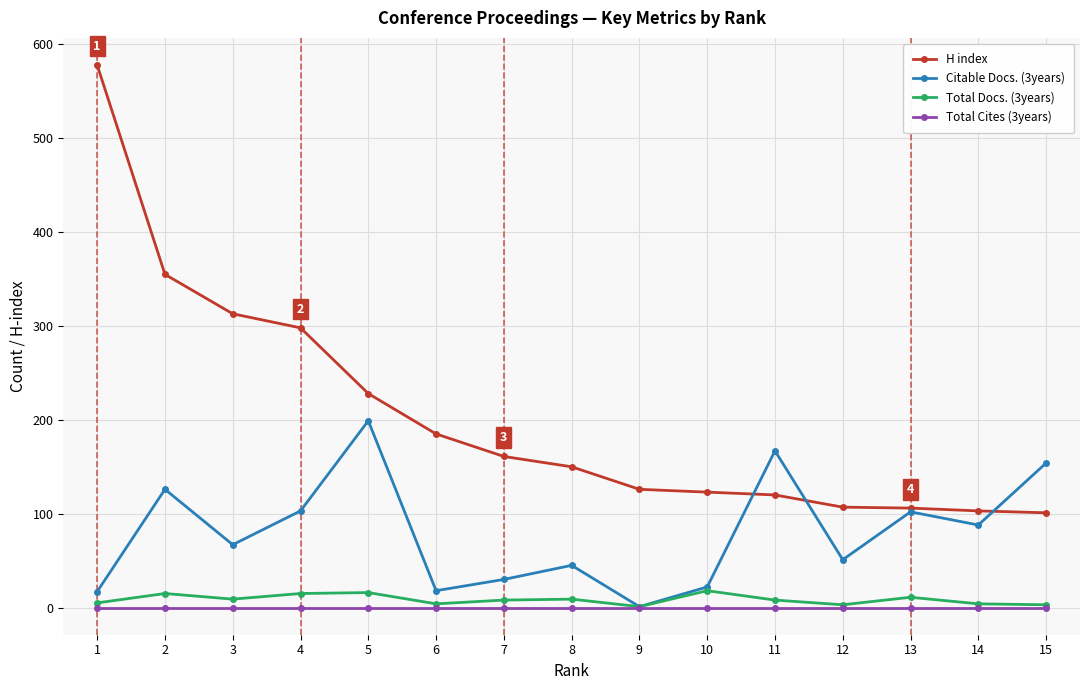

True or false: Total Docs. (3years) and H index cross at least once.

False